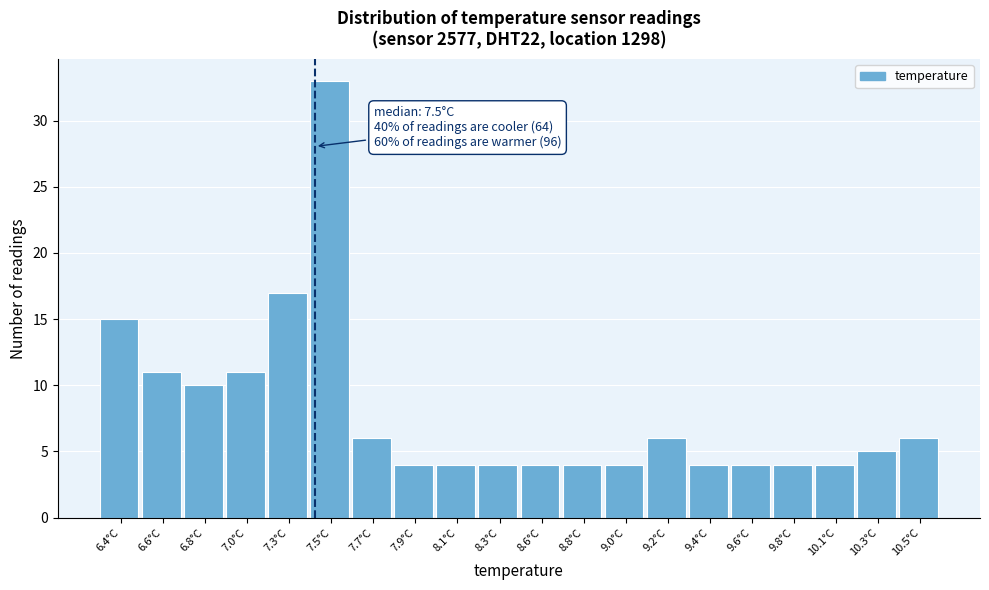

Reading left to right, list all the values displayed in this chart.

15	11	10	11	17	33	6	4	4	4	4	4	4	6	4	4	4	4	5	6